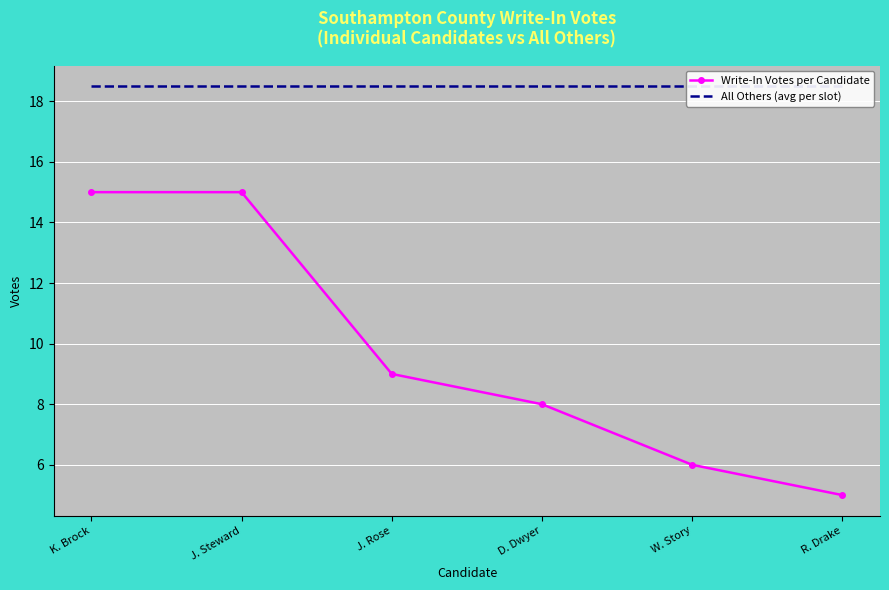

Reading left to right, extract all data points from this chart.

Write-In Votes per Candidate: K. Brock=15.0	J. Steward=15.0	J. Rose=9.0	D. Dwyer=8.0	W. Story=6.0	R. Drake=5.0
All Others (avg per slot): K. Brock=18.5	J. Steward=18.5	J. Rose=18.5	D. Dwyer=18.5	W. Story=18.5	R. Drake=18.5